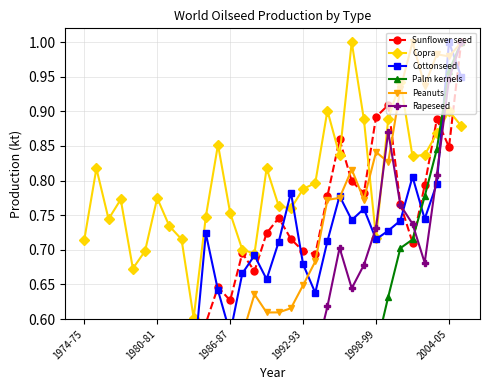

Is it true that Copra equals 1.2 at 2004-05?

False